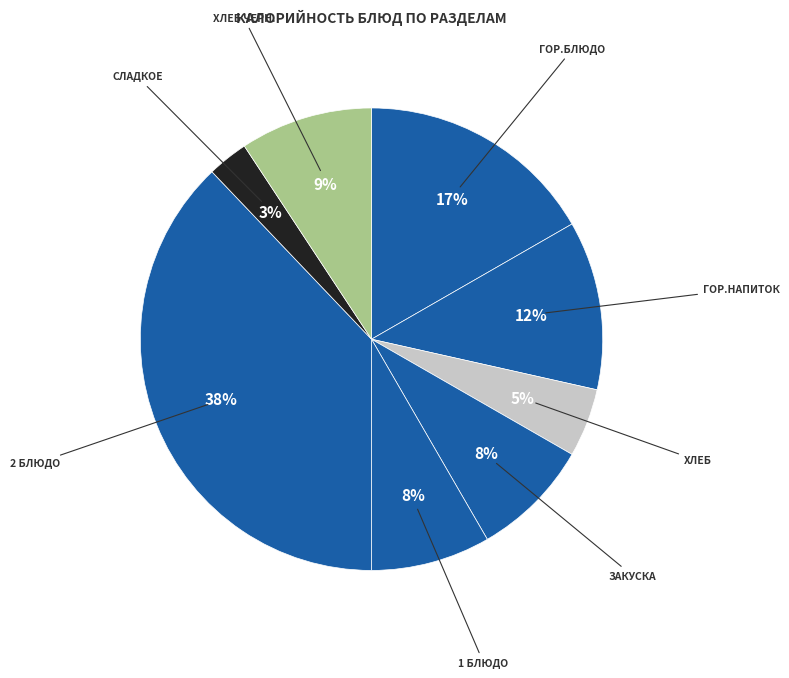

Which category has the smallest portion of the pie?

сладкое